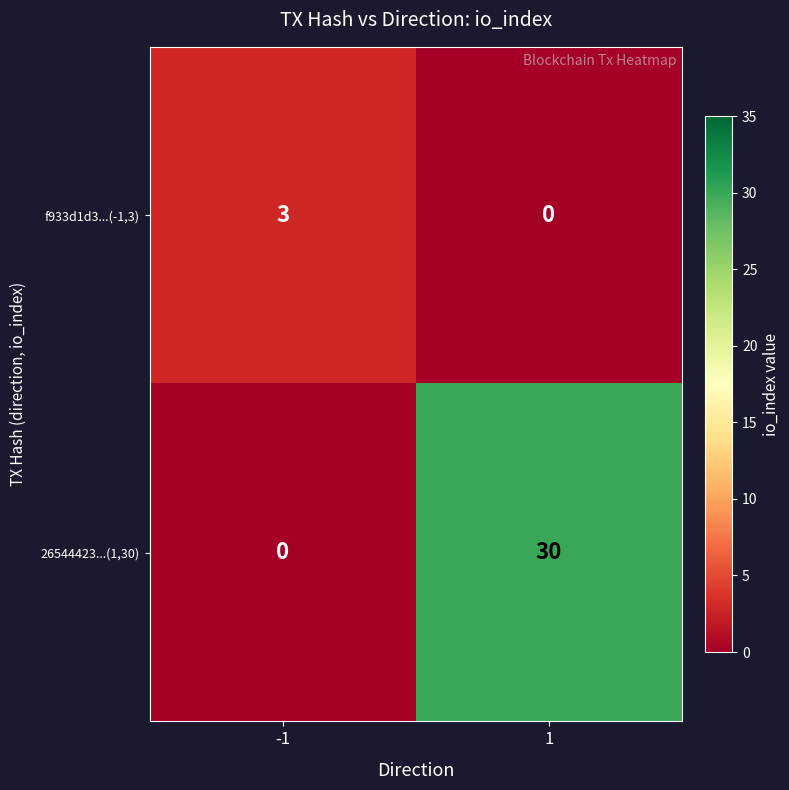

What is the approximate value of f933d1d3...(-1,3) at -1?

3